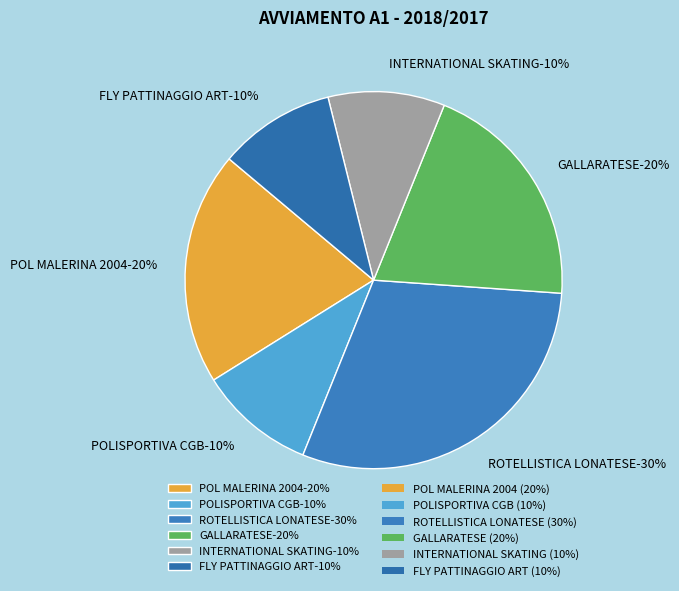

Rank the categories by value from lowest to highest.

POLISPORTIVA CGB, INTERNATIONAL SKATING, FLY PATTINAGGIO ART, POL MALERINA 2004, GALLARATESE, ROTELLISTICA LONATESE